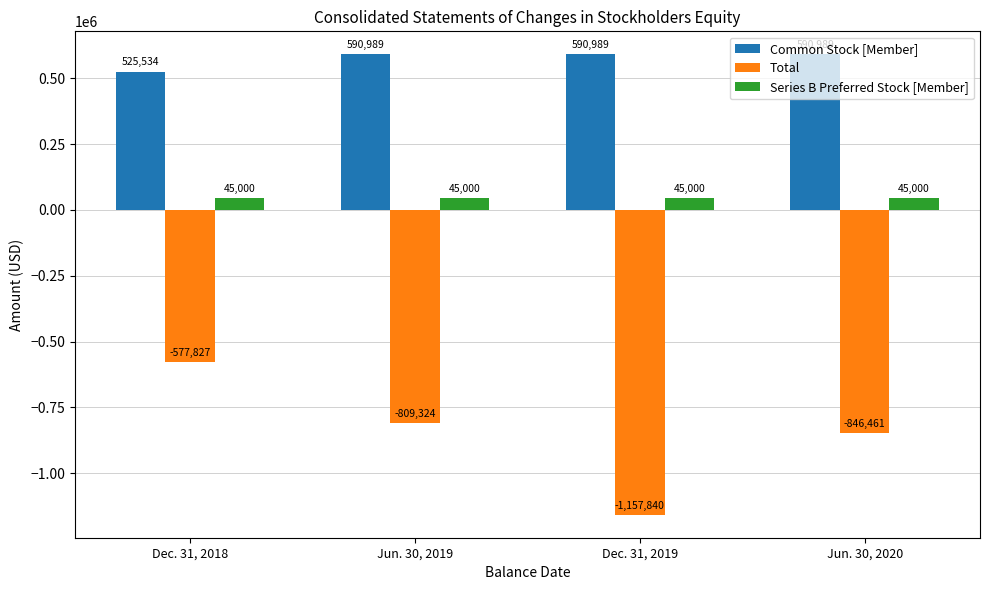

What position from the left is Jun. 30, 2020?

4